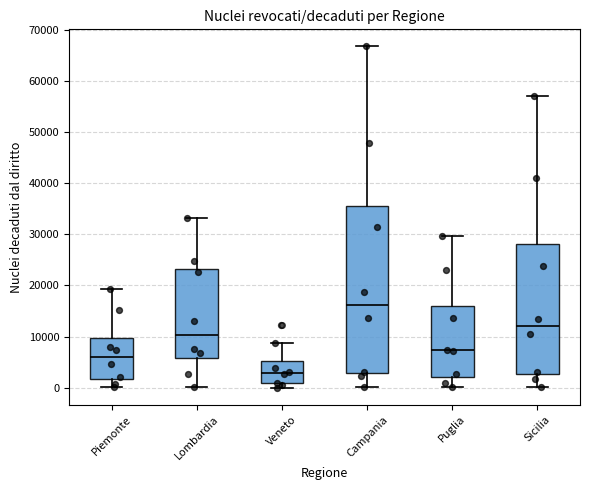

Comparing the boxes themselves (not the whiskers), which one is the tallest?

Campania